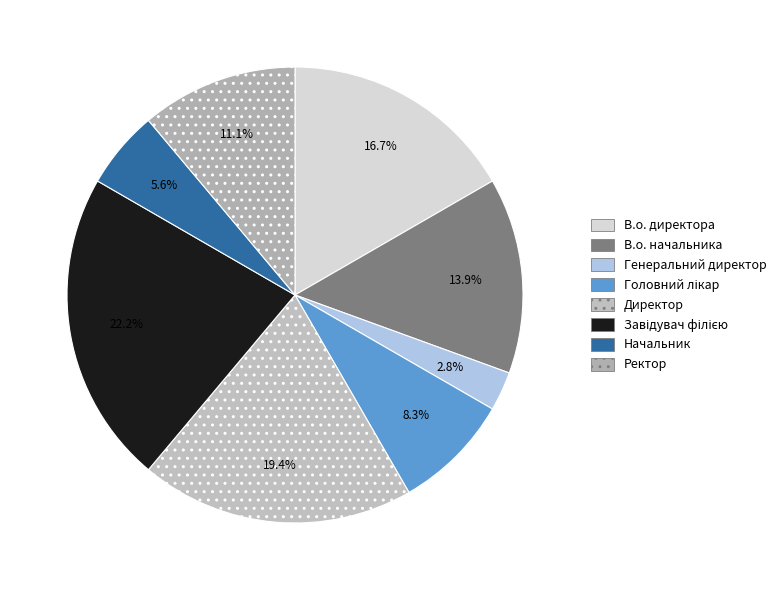

Count the number of slices in the pie.

8